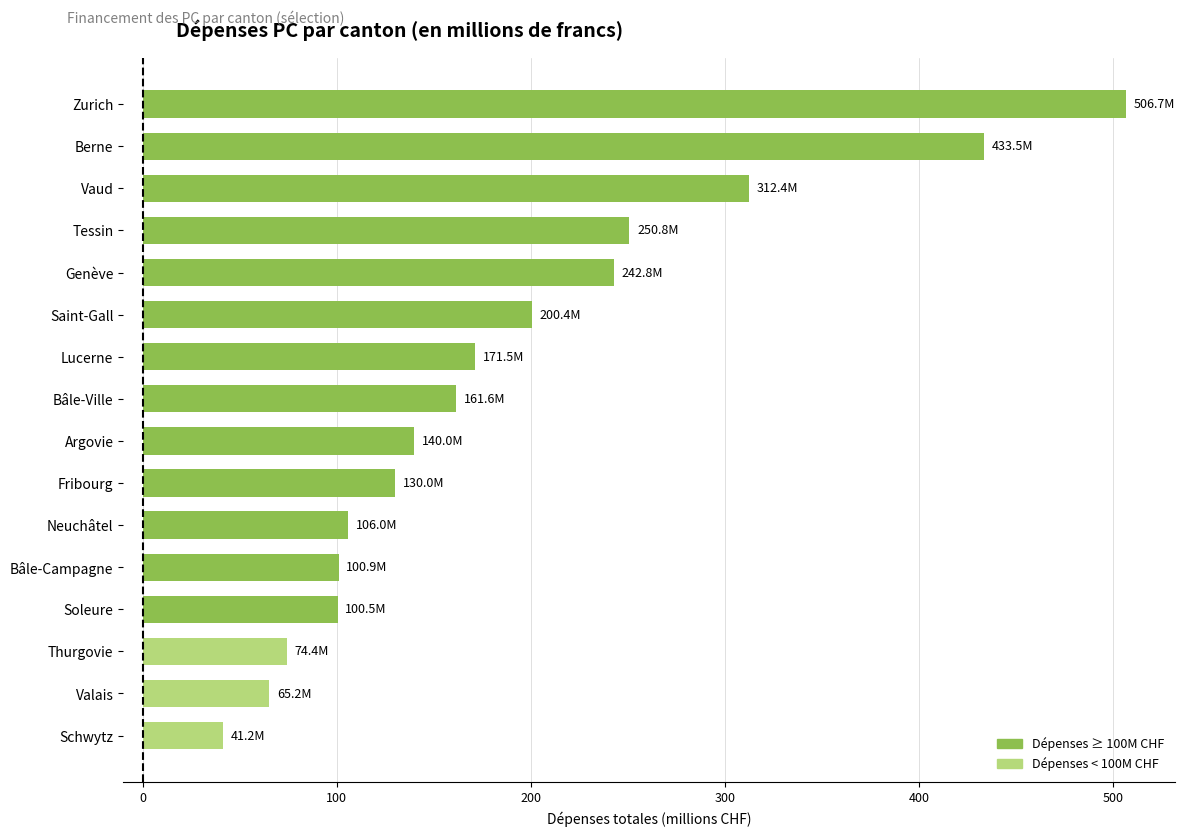

What value does the data have at Genève?

242.8